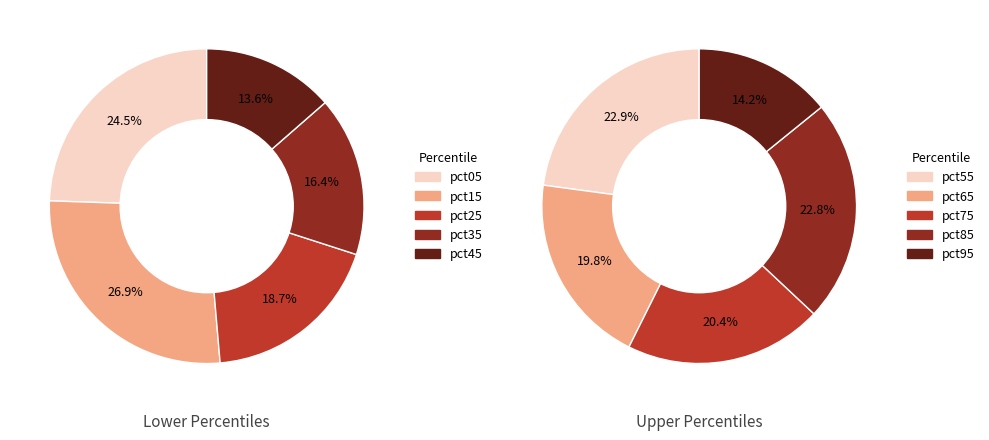

Count the number of slices in the pie.

10